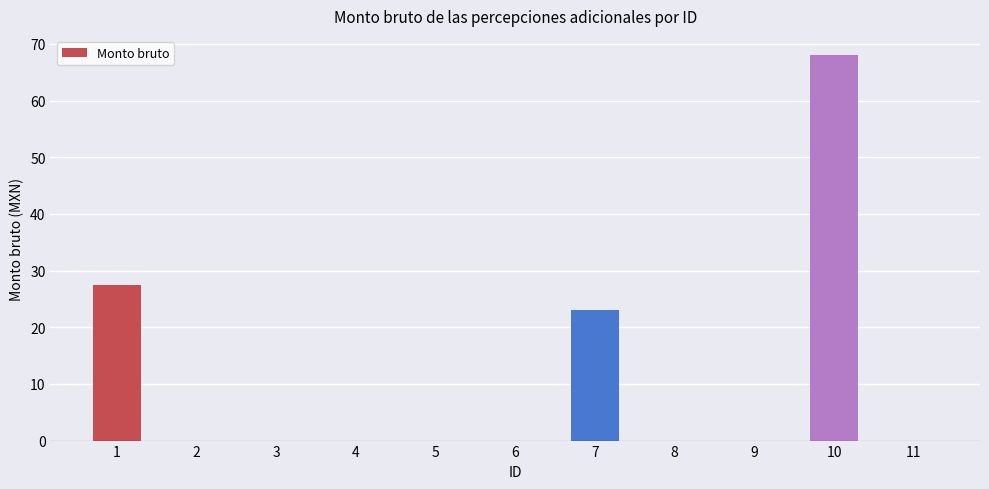

At which category does the chart reach its peak across all series?

10